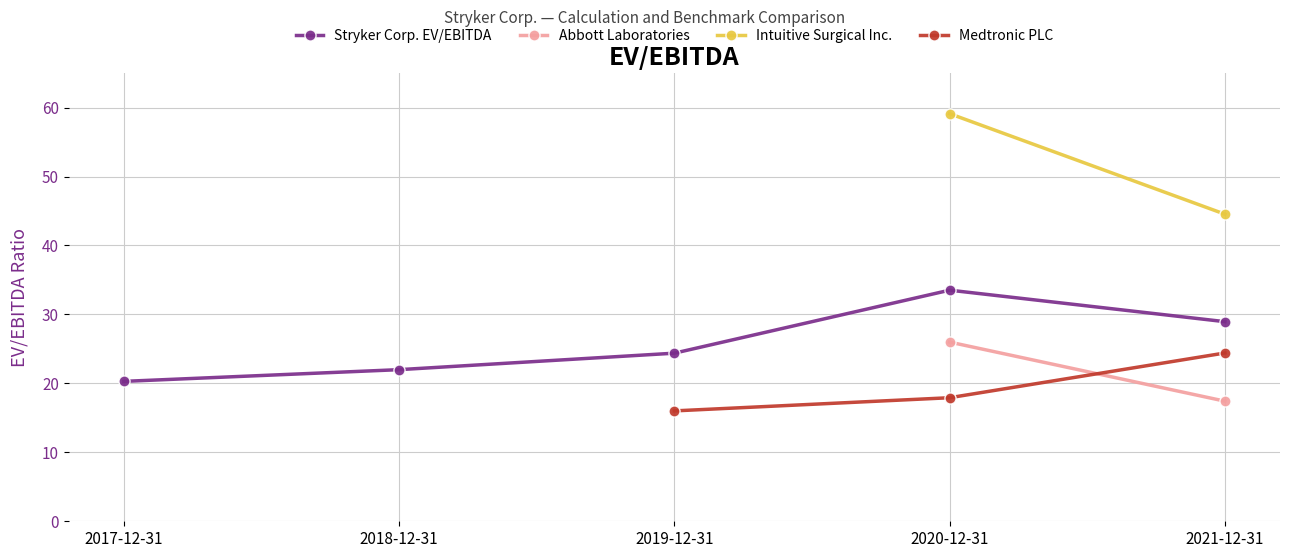

At which category is the sum across all series the highest?

2020-12-31